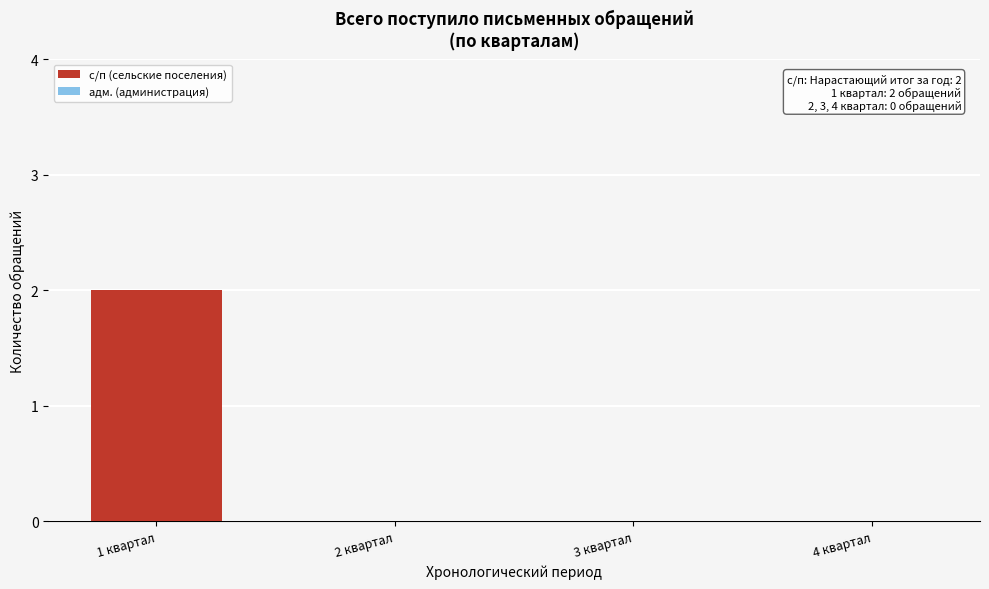

Reading left to right, what are all the values shown in this chart?

1 квартал=2	2 квартал=0	3 квартал=0	4 квартал=0